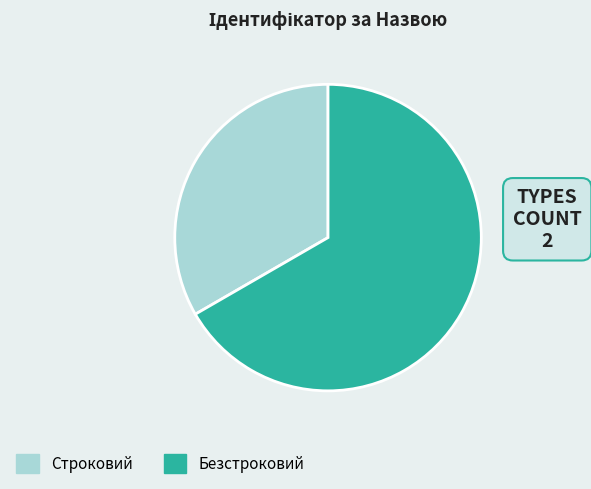

Is there any slice that represents more than half of the pie?

Yes